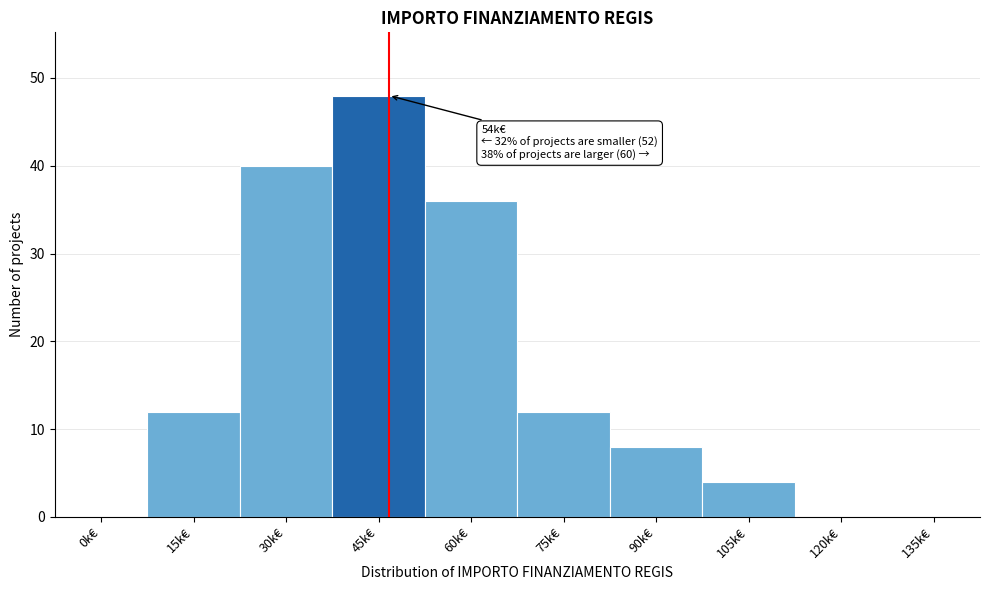

Reading right to left, list all the values displayed in this chart.

135k€=0	120k€=0	105k€=4	90k€=8	75k€=12	60k€=36	45k€=48	30k€=40	15k€=12	0k€=0